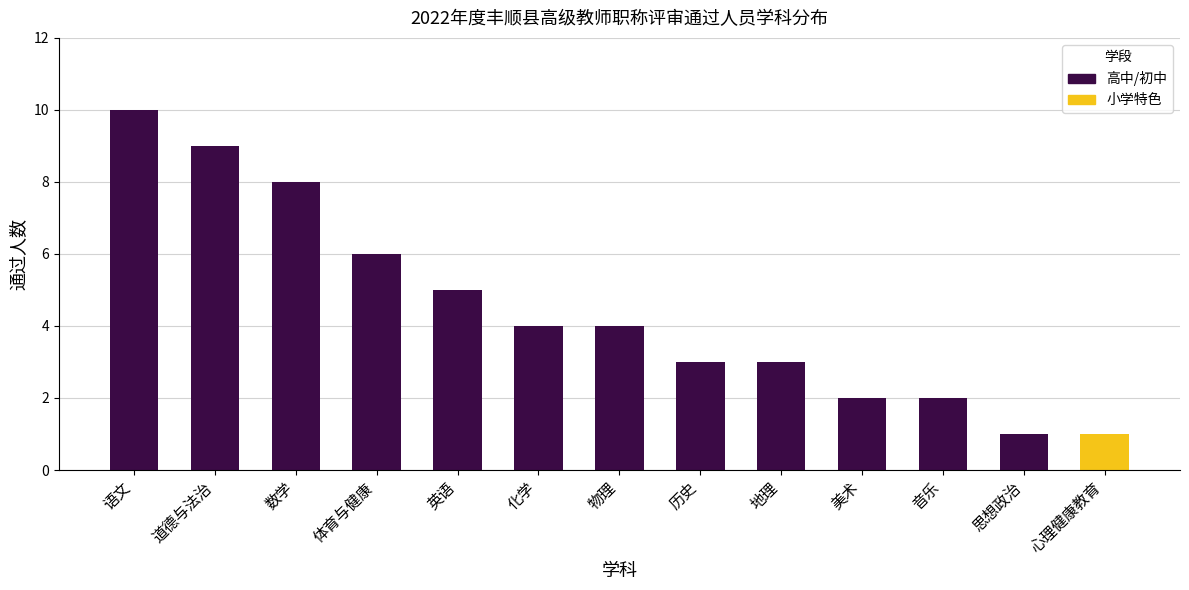

True or false: 小学特色 has a value of 1 at 历史.

False